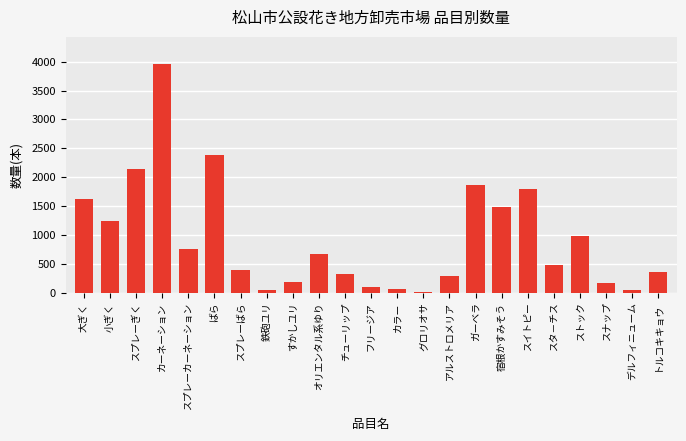

How many bars are there in total?

23